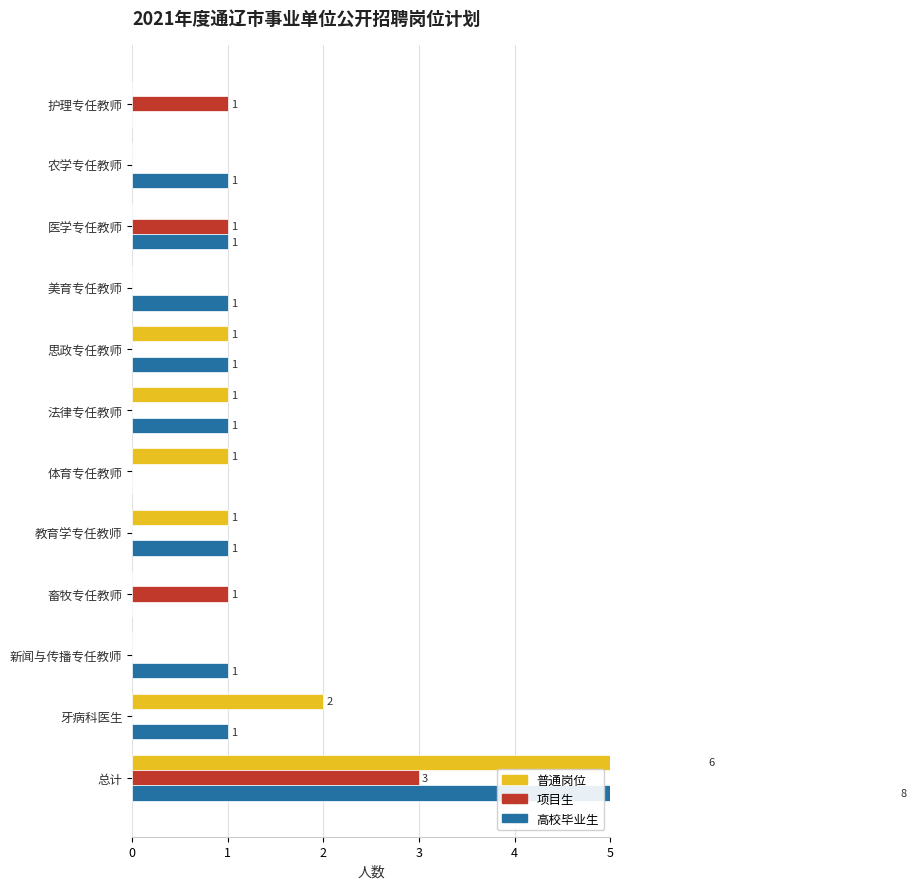

Reading left to right, list all the values displayed in this chart.

普通岗位: 0	0	0	0	1	1	1	1	0	0	2	6
项目生: 1	0	1	0	0	0	0	0	1	0	0	3
高校毕业生: 0	1	1	1	1	1	0	1	0	1	1	8